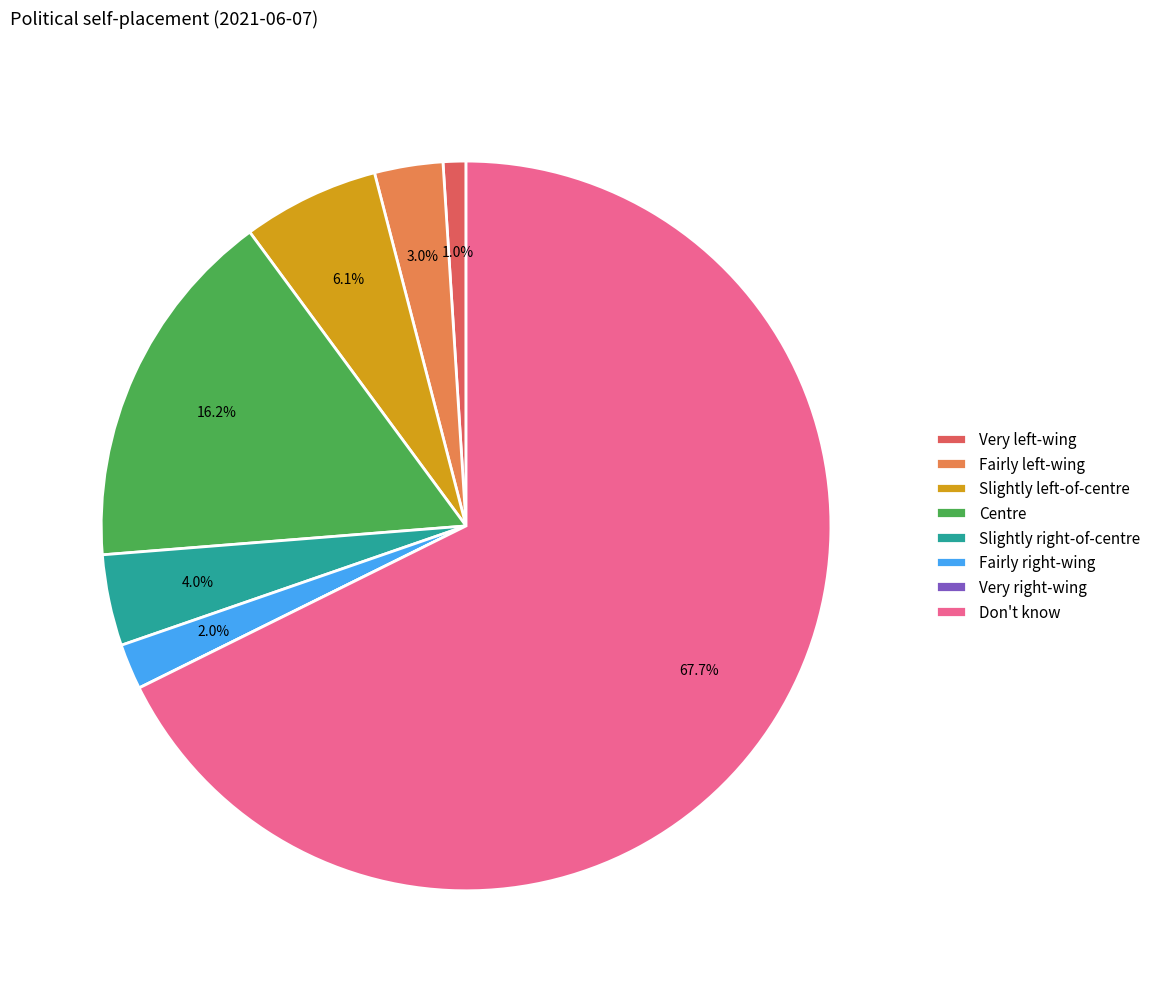

Which slice is the largest?

Don't know